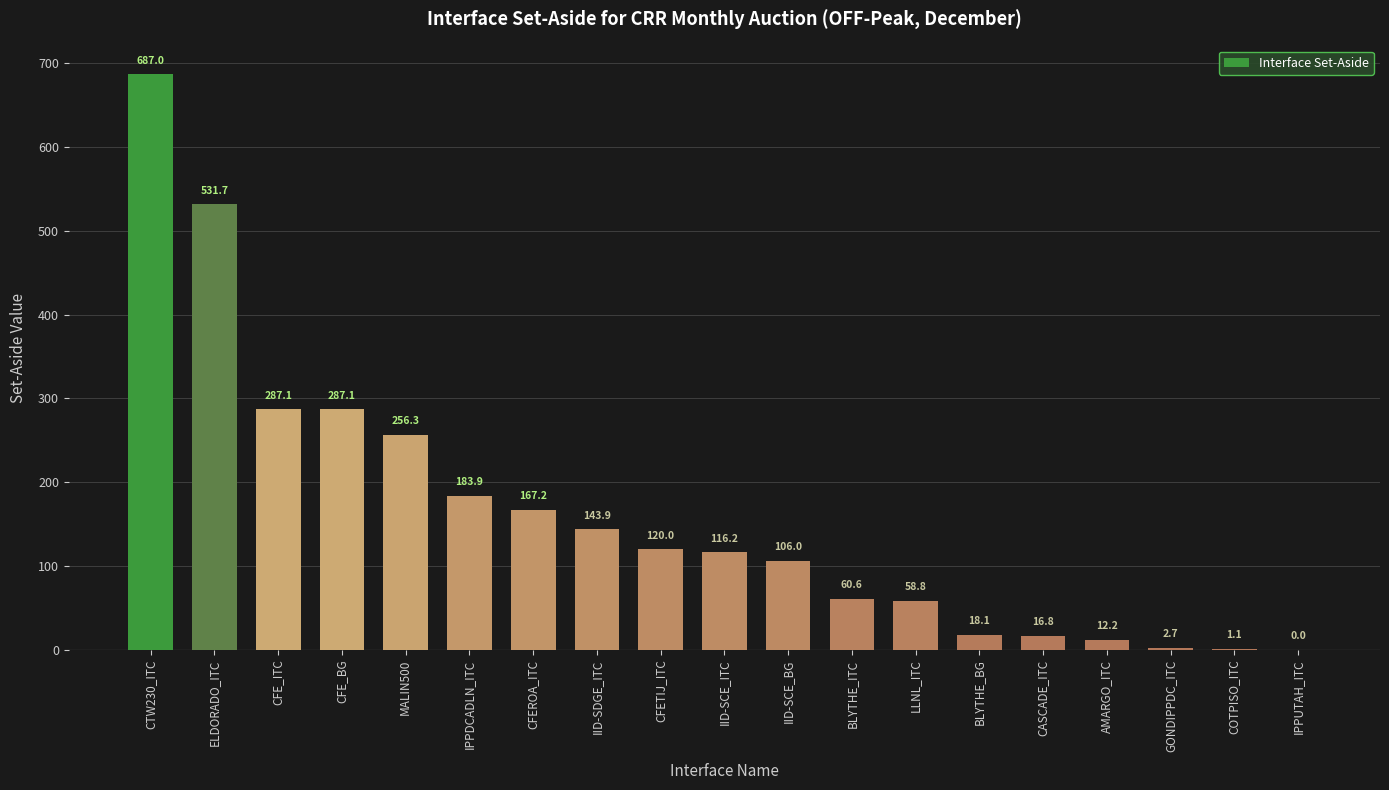

What is the difference between the values at IPPUTAH_ITC and IID-SCE_ITC?

116.2